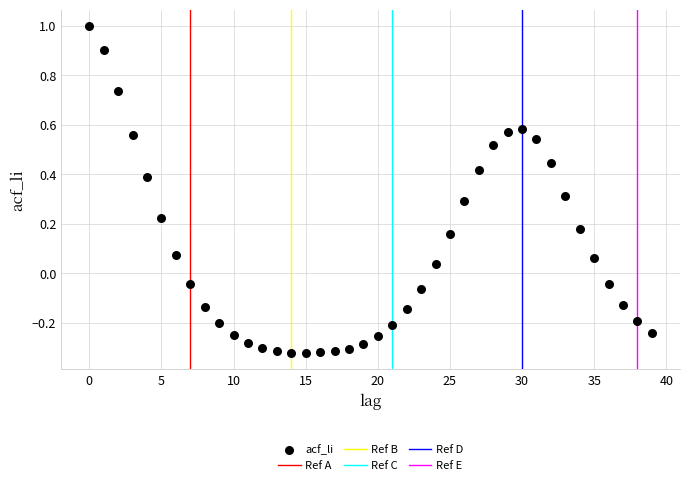

What is the range of Y values (max minus min)?

1.3